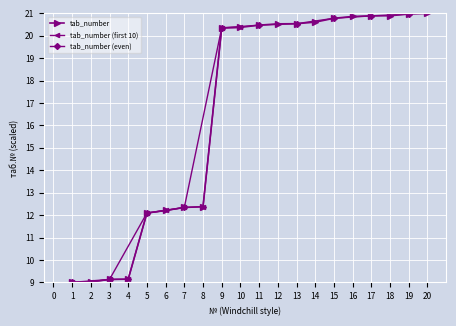

Reading right to left, transcribe all the data shown in this chart.

20=21.0	19=21.0	18=20.9	17=20.9	16=20.9	15=20.8	14=20.6	13=20.5	12=20.5	11=20.5	10=20.4	9=20.4	8=12.4	7=12.3	6=12.2	5=12.1	4=9.1	3=9.1	2=9.0	1=9.0